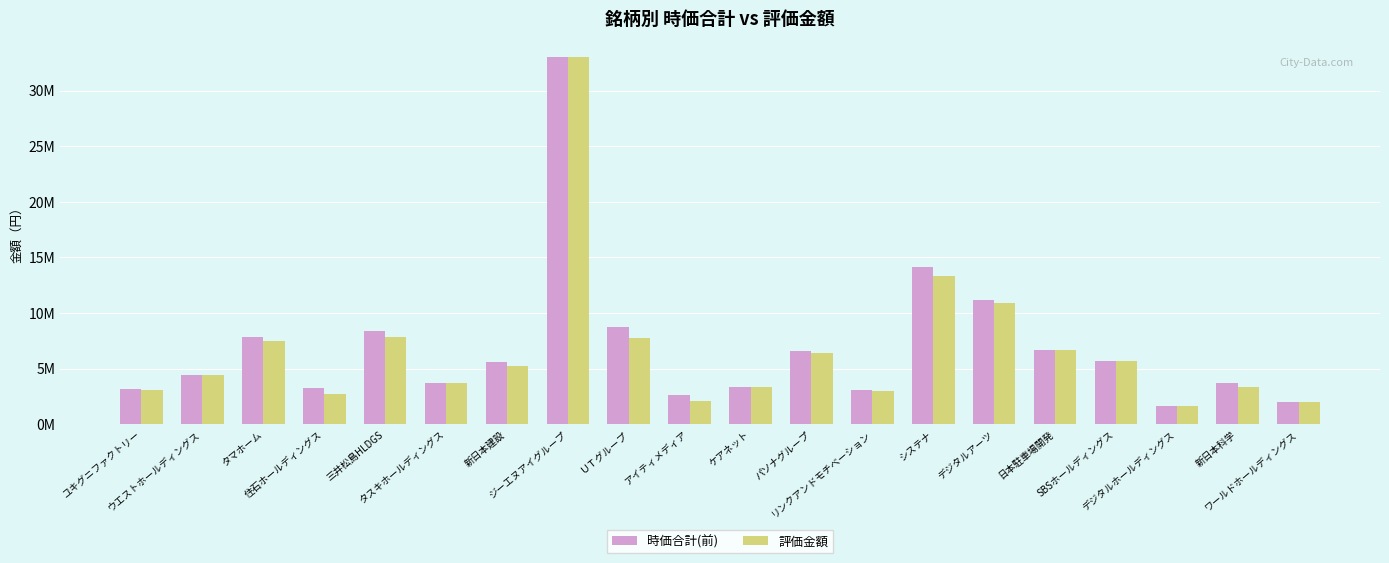

At which category is the sum across all series the highest?

ジーエヌアイグループ